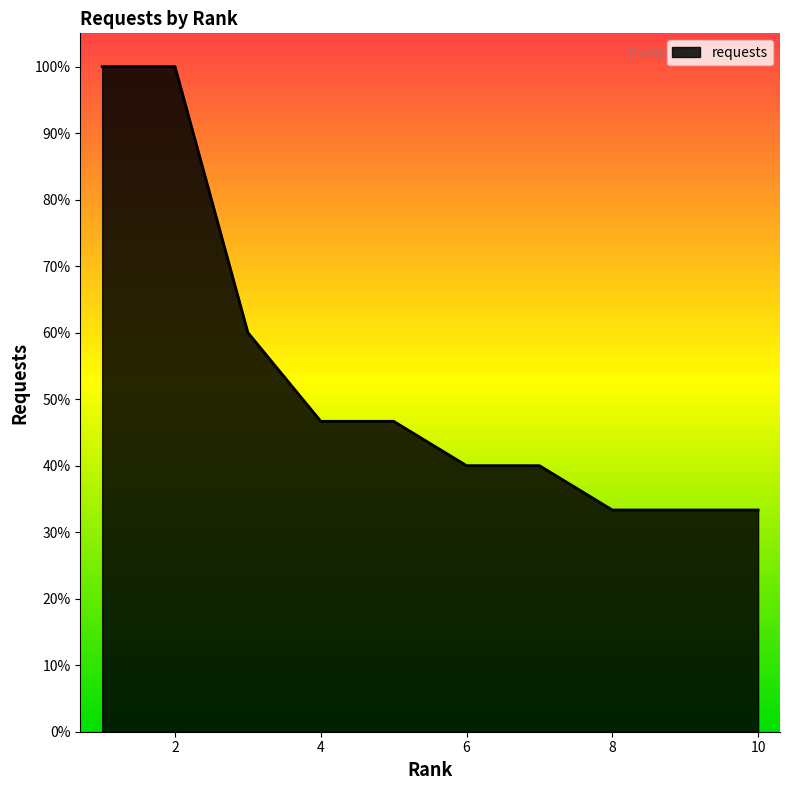

Reading left to right, extract all data points from this chart.

1.0	1.0	0.6	0.5	0.5	0.4	0.4	0.3	0.3	0.3